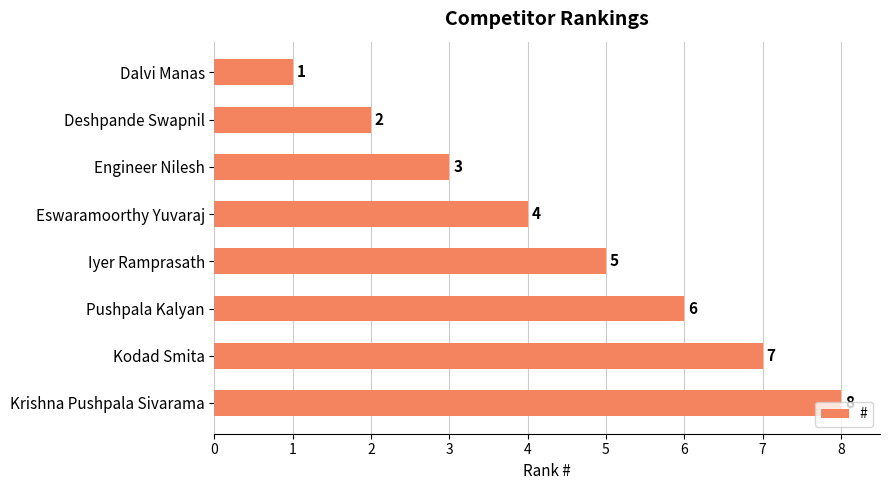

List the labels in order of value, smallest first.

Dalvi Manas, Deshpande Swapnil, Engineer Nilesh, Eswaramoorthy Yuvaraj, Iyer Ramprasath, Pushpala Kalyan, Kodad Smita, Krishna Pushpala Sivarama